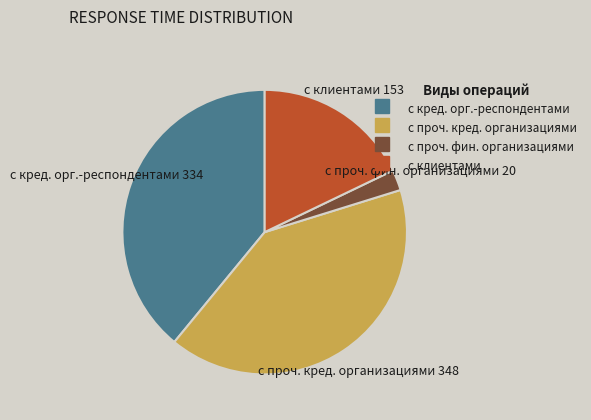

Is there a majority slice in this chart?

No